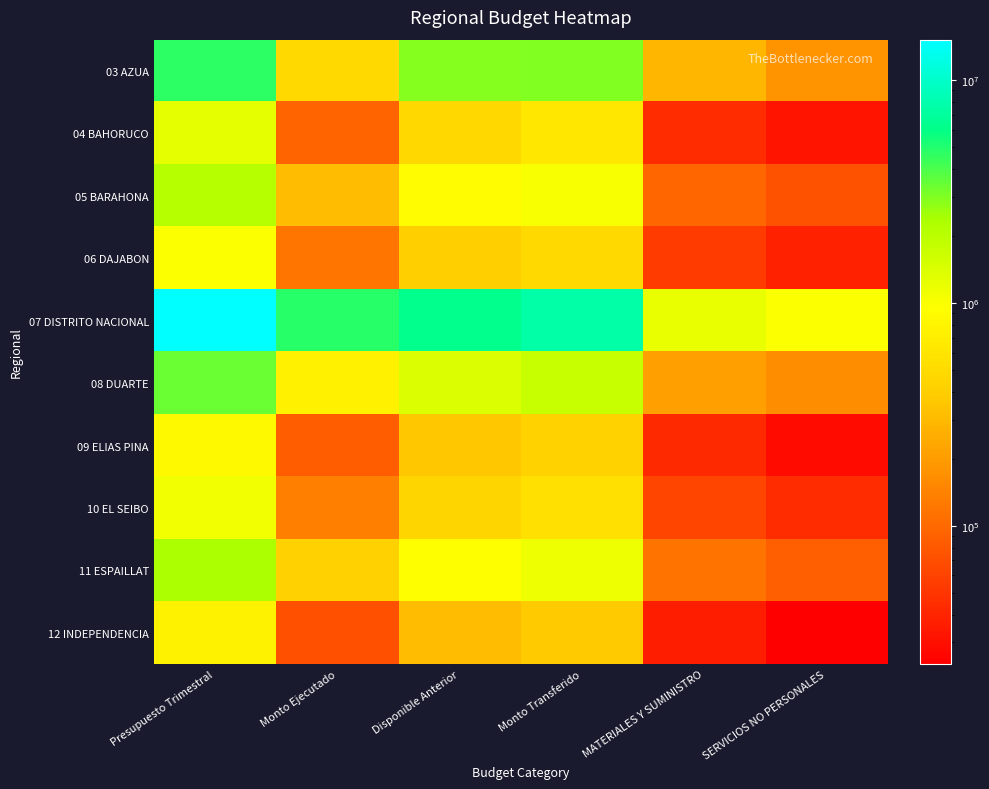

What is the total value across all series at SERVICIOS NO PERSONALES?

1652943.6